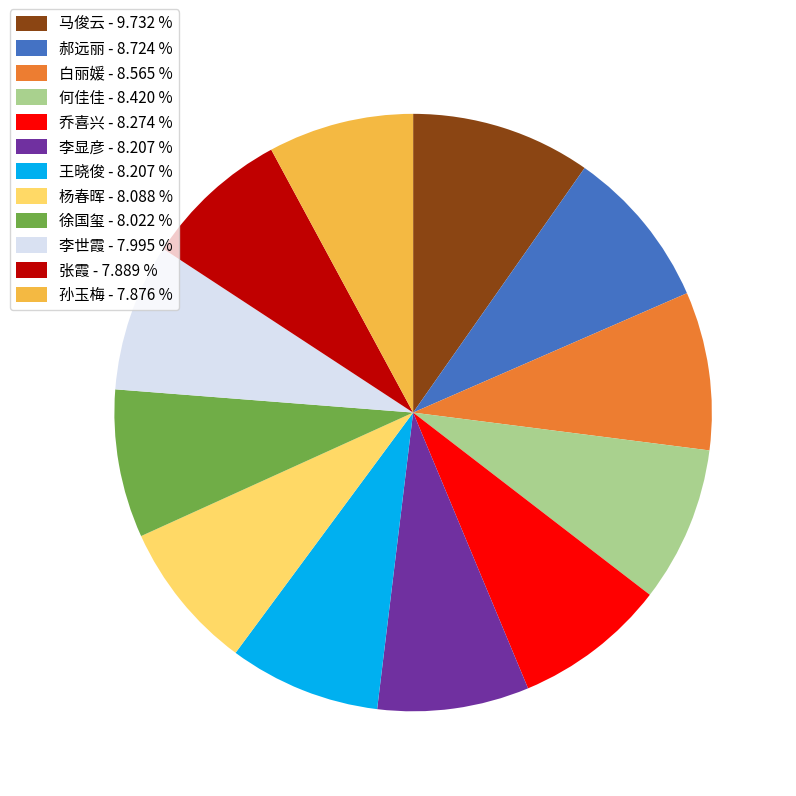

Is there any slice that represents more than half of the pie?

No